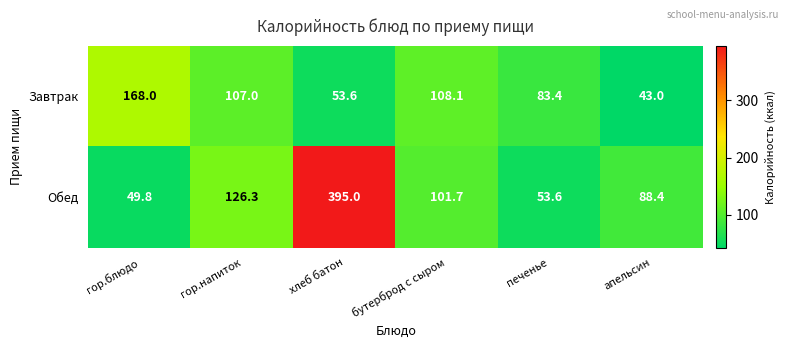

Which series has the largest total across all categories?

Обед